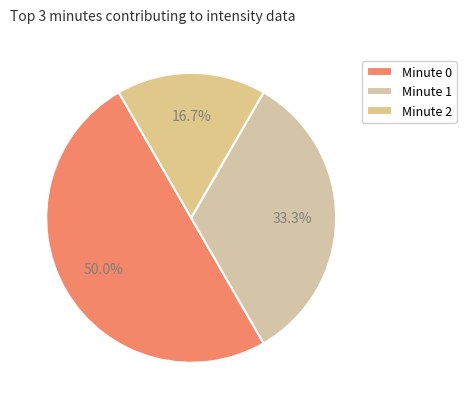

Is Minute 1 the majority of the pie?

No